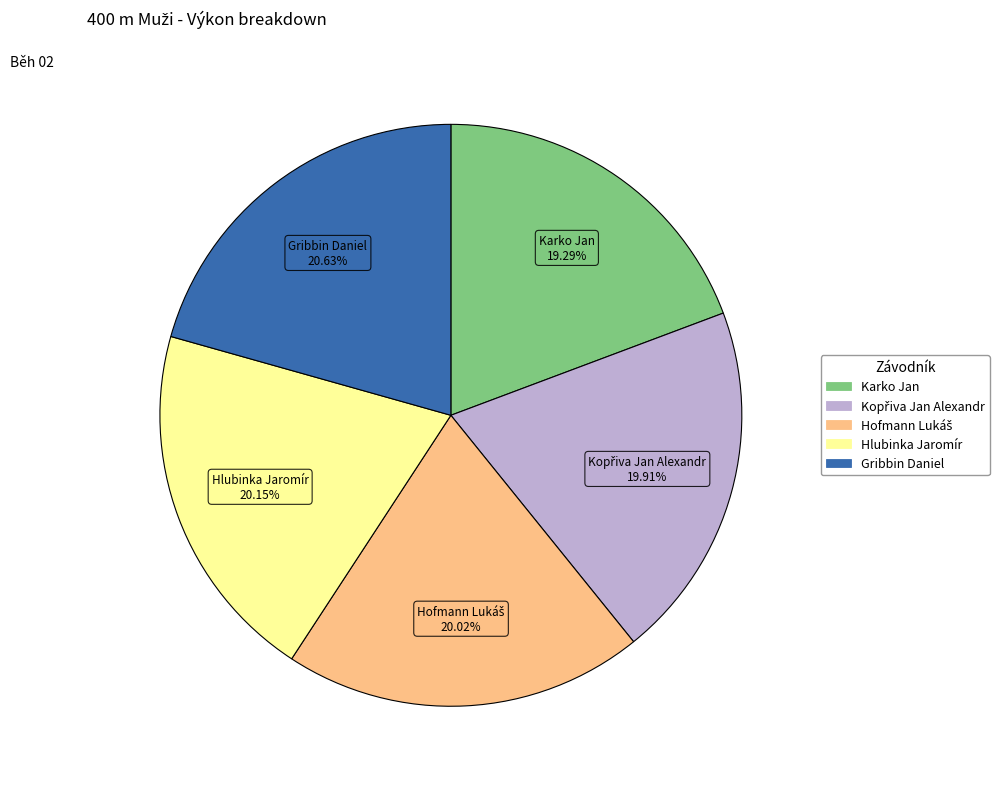

How many segments does this pie chart have?

5